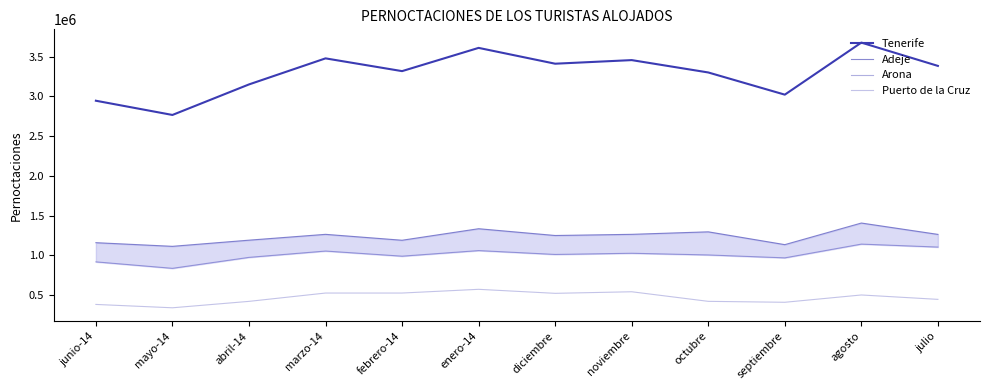

How many categories are shown in the chart?

12